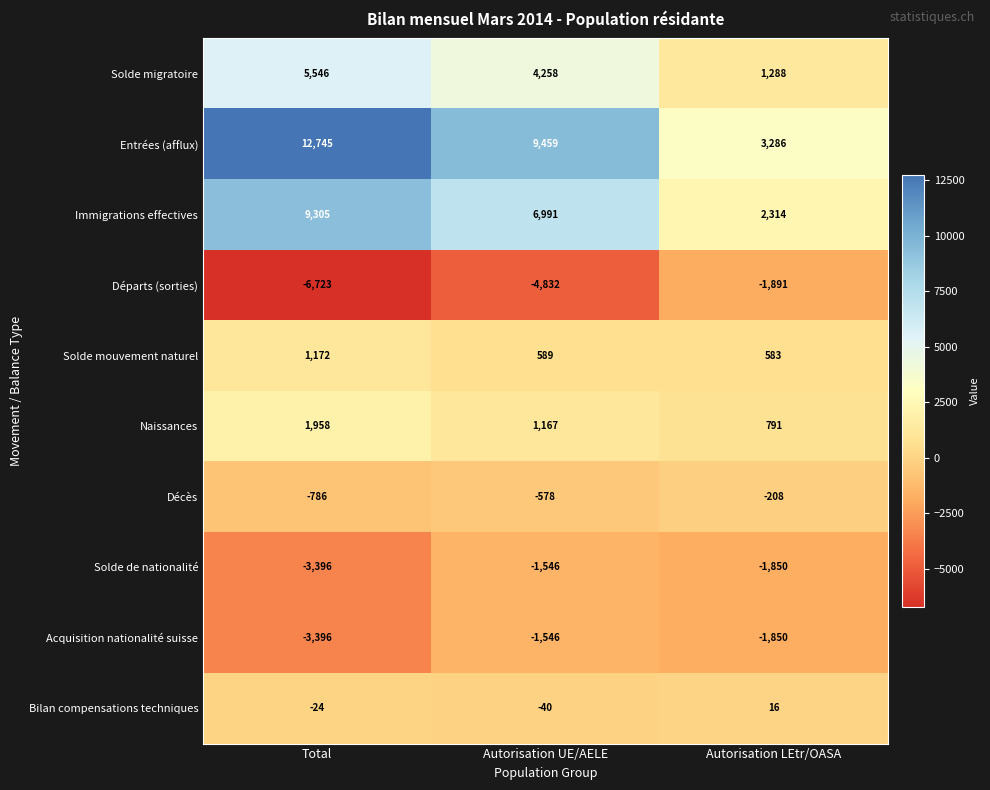

At which label does Décès first exceed -578?

Autorisation LEtr/OASA